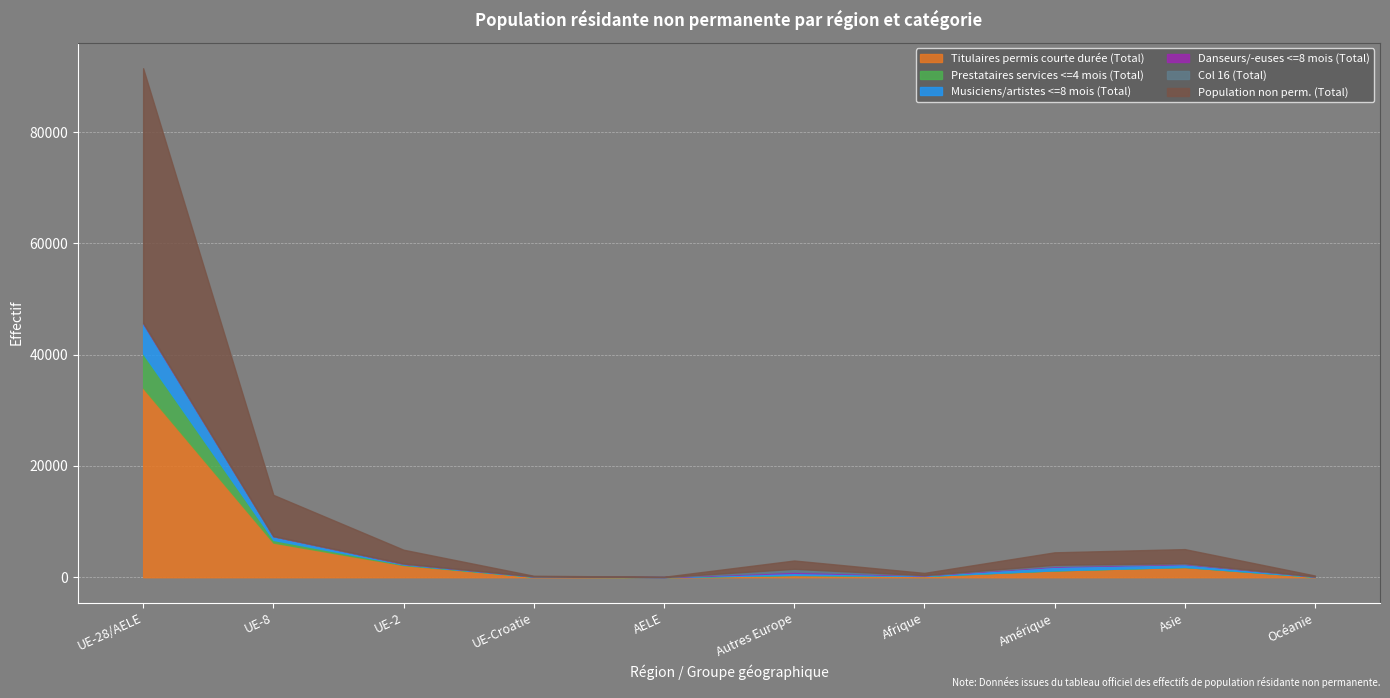

True or false: Danseurs/-euses <=8 mois (Total) has a value of 40 at UE-8.

True